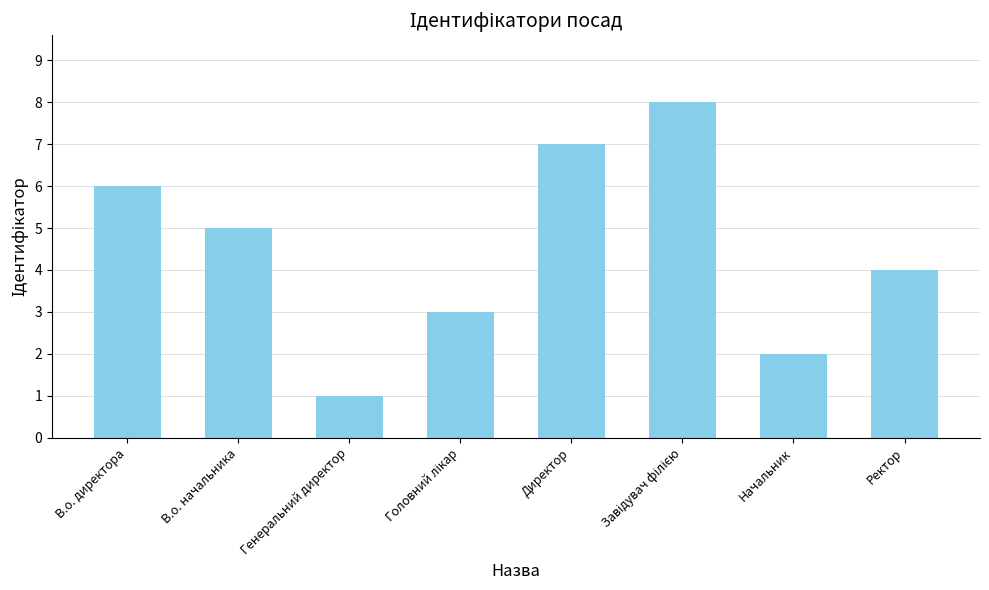

Which has a higher value, В.о. директора or В.о. начальника?

В.о. директора